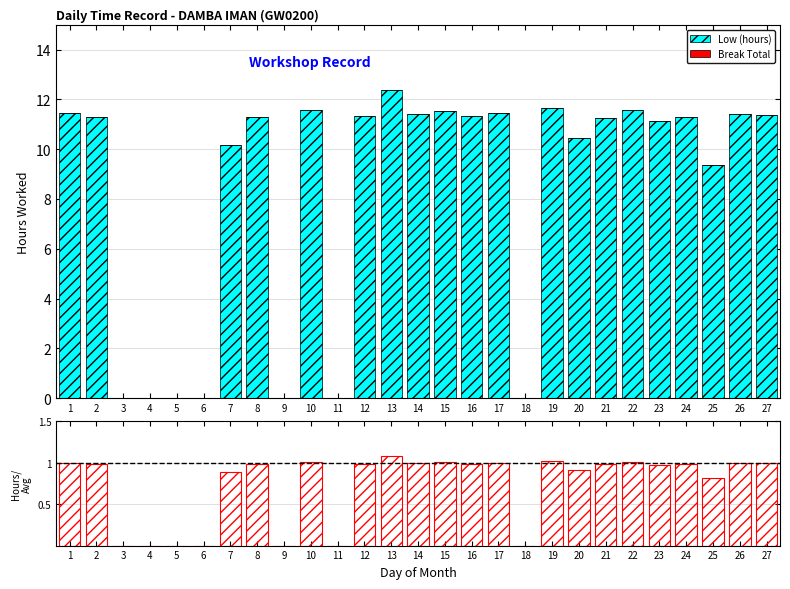

What is the greatest value displayed?

12.4